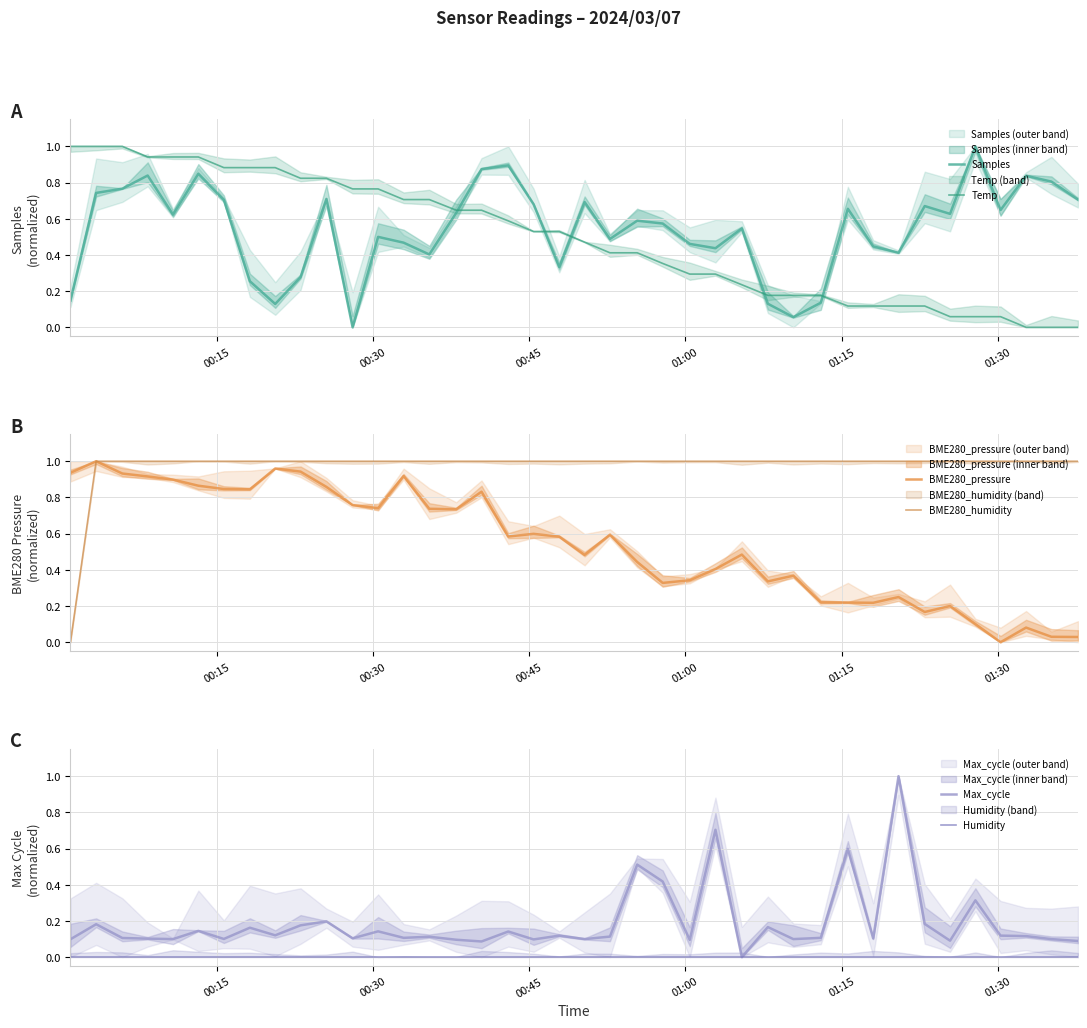

Is this an area chart (filled region under the line)?

No